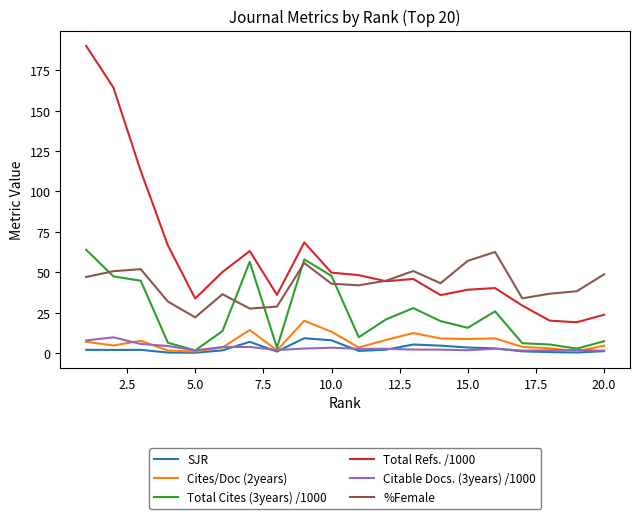

What is the difference between the maximum and minimum values in the SJR series?

8.9